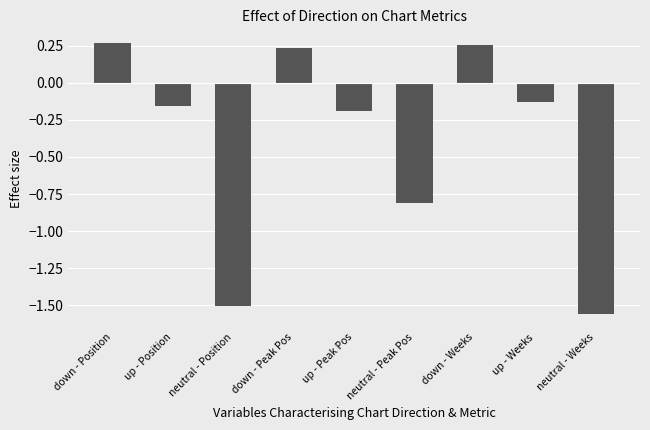

True or false: the data shows -0.2 at up - Position.

True